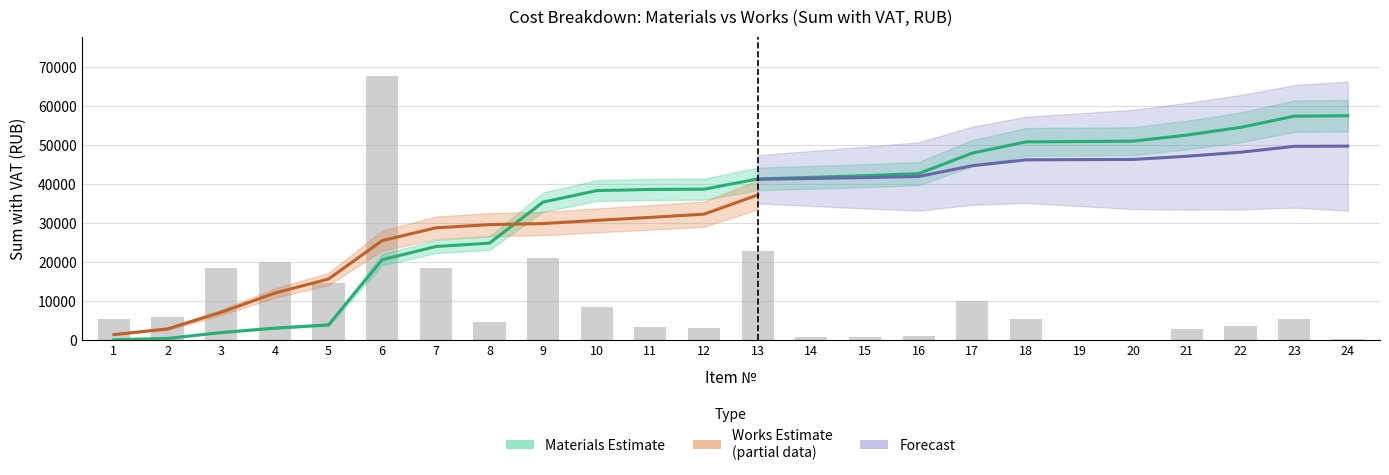

Rank the series at 10 from lowest to highest value.

Works (Sum with VAT), Materials (Sum with VAT)